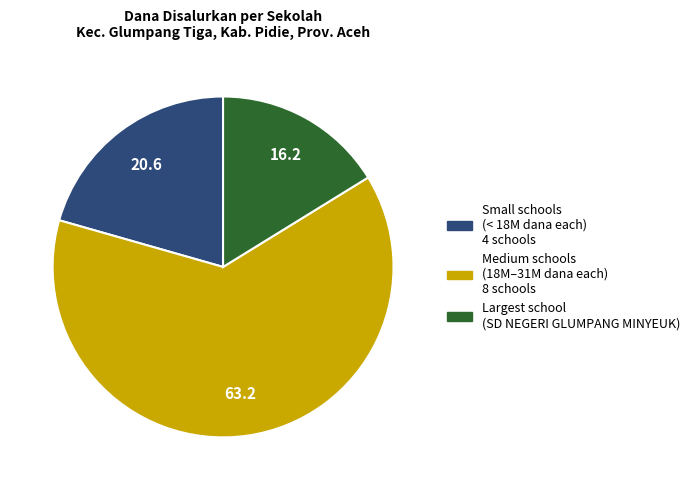

Between Largest school (SD NEGERI GLUMPANG MINYEUK) and Small schools (< 18M dana each) 4 schools, which is larger?

Small schools (< 18M dana each) 4 schools